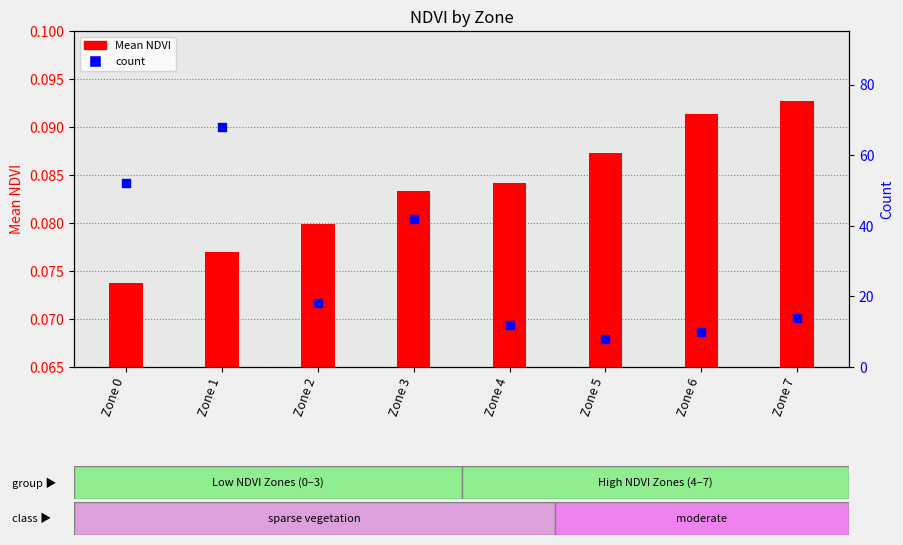

What are all the series names shown in the legend?

Mean NDVI, count